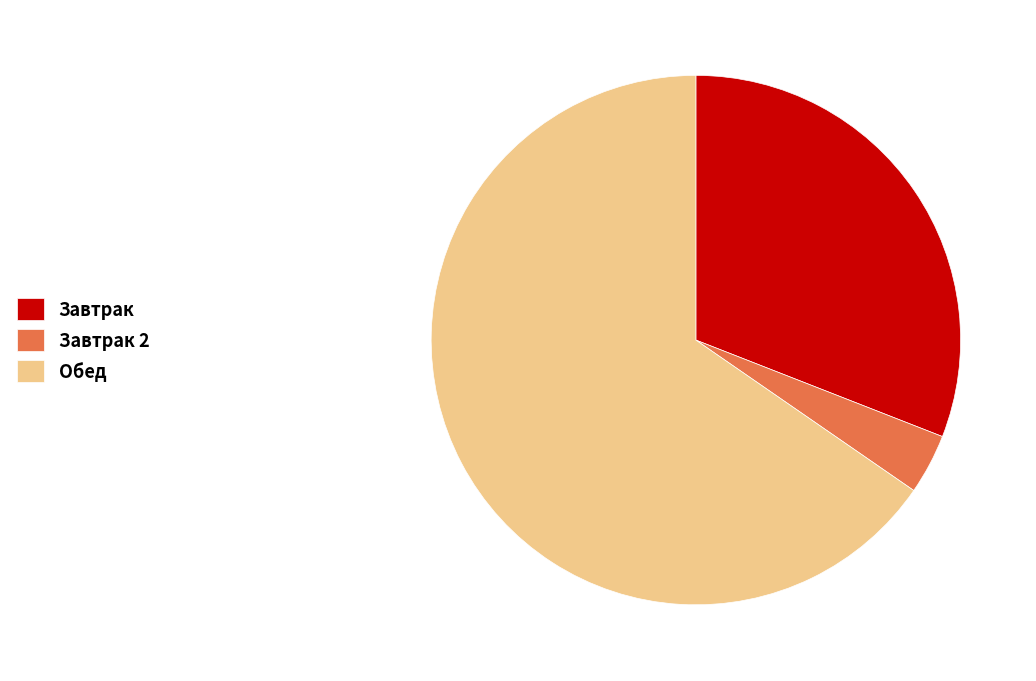

Which category has the biggest portion of the pie?

Обед